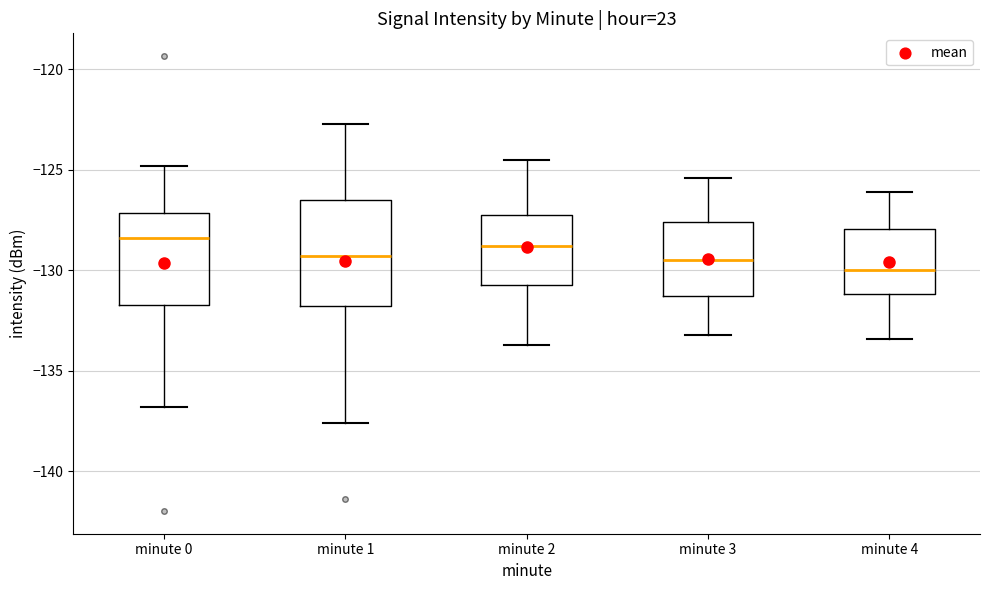

Which box has the lowest median line?

minute 4